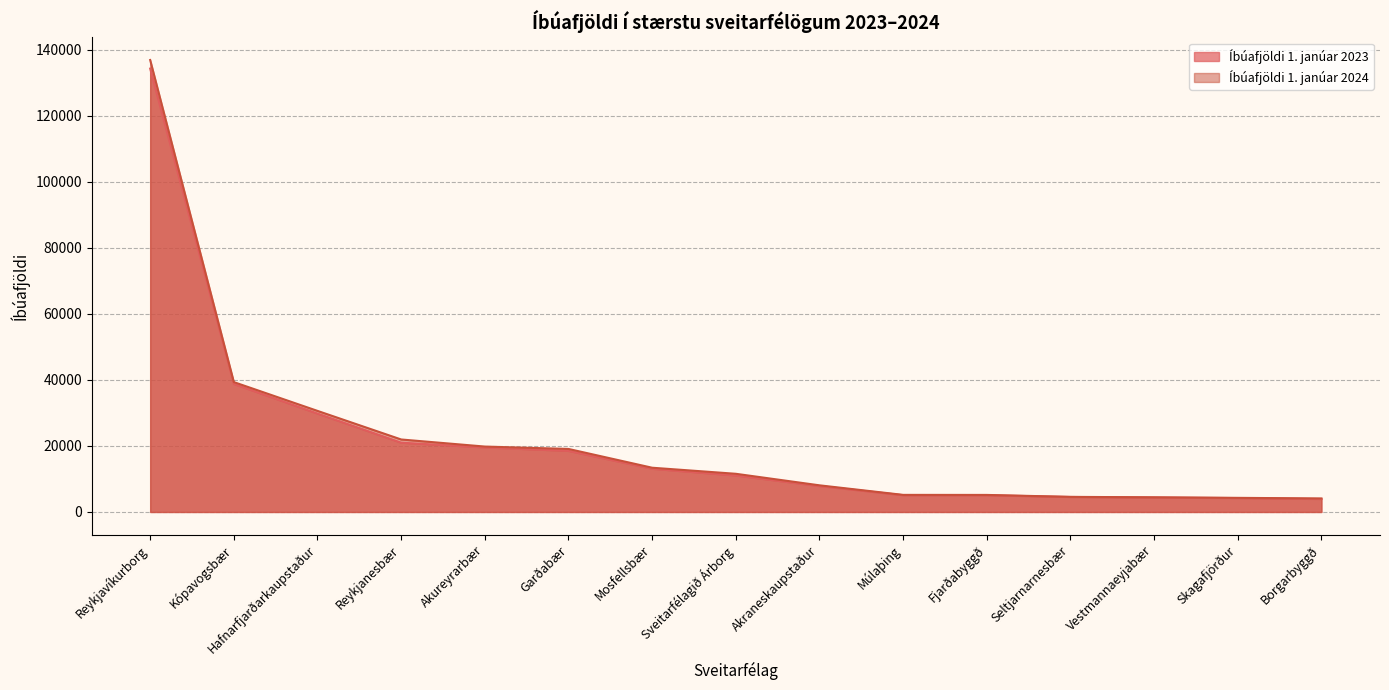

Reading left to right, extract all data points from this chart.

Íbúafjöldi 1. janúar 2023: 134298	38770	29806	20990	19559	18509	13091	11052	7854	5076	5070	4540	4376	4206	3934
Íbúafjöldi 1. janúar 2024: 136894	39335	30616	21957	19812	19088	13403	11565	8071	5177	5163	4572	4444	4276	4100